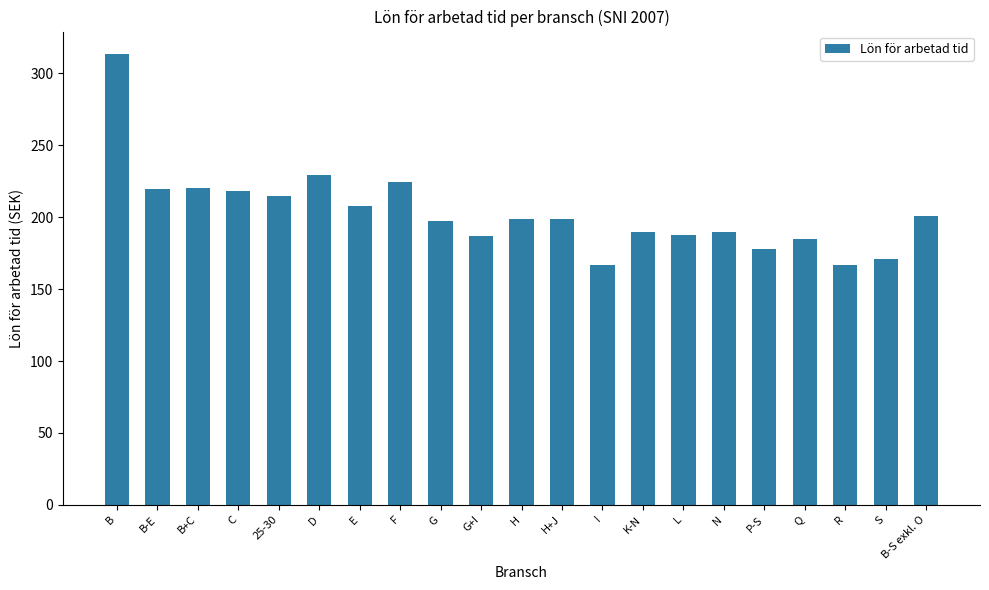

What is the label of the 7th bar from the left?

E